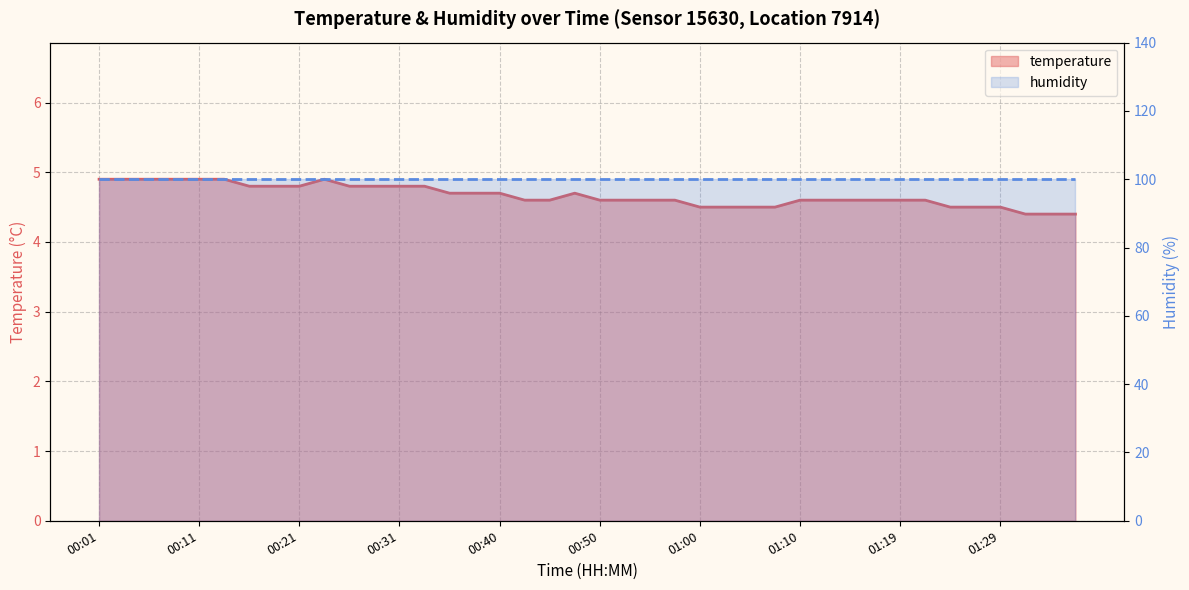

What is the difference between the maximum and minimum values?

0.5